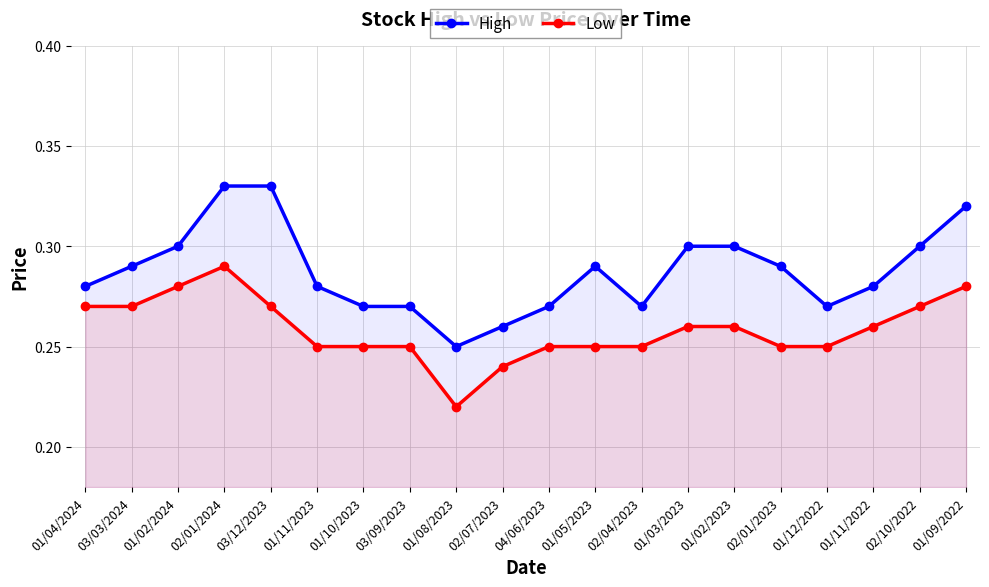

Rank the series by their maximum value, from highest to lowest.

High, Low